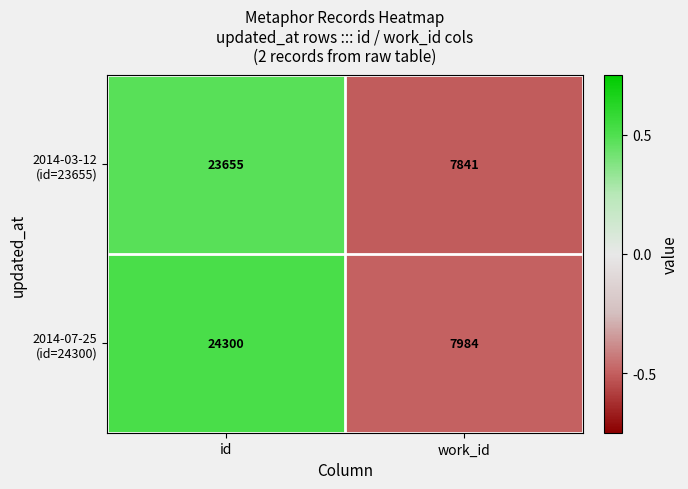

How many distinct data groups are displayed?

2